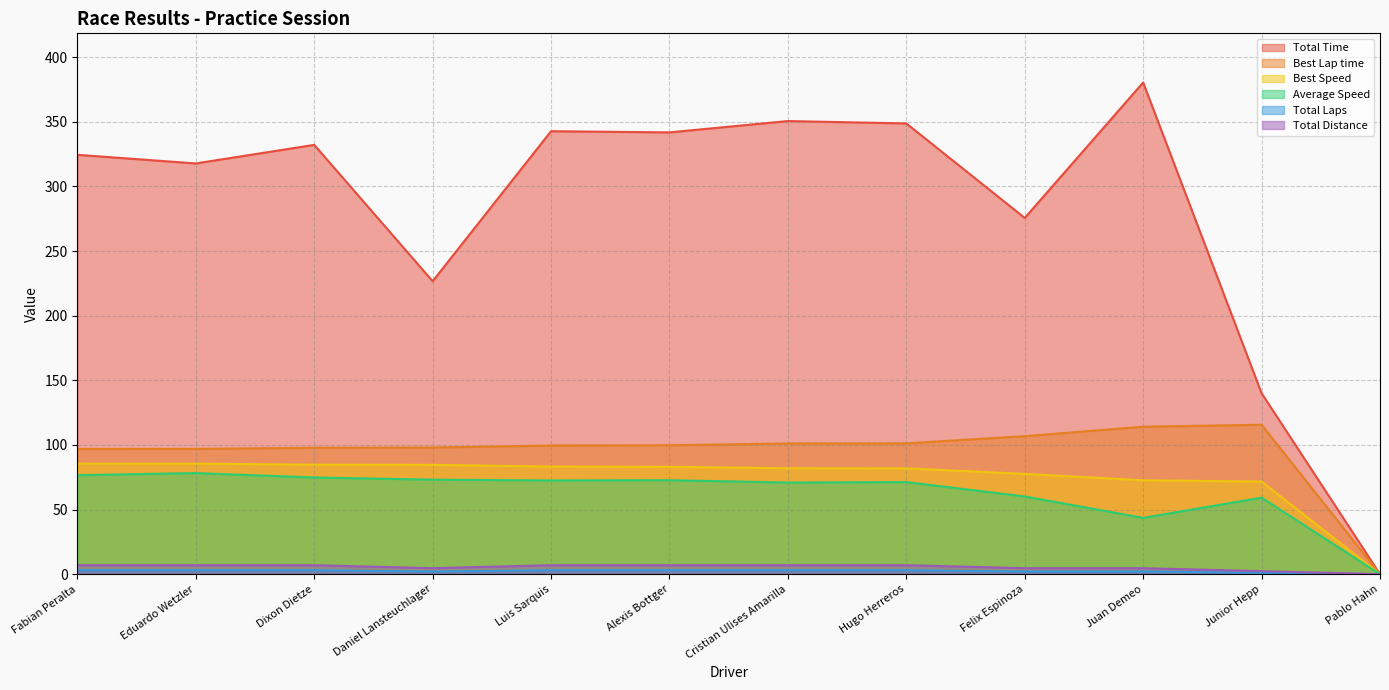

Reading left to right, what are all the values shown in this chart?

Total Time: 324.4	317.7	332.1	226.6	342.7	341.8	350.5	348.7	275.6	380.4	139.9	0.0
Best Lap time: 96.8	96.9	97.8	97.9	99.5	99.7	101.1	101.2	106.7	114.0	115.6	0.0
Best Speed: 85.5	85.5	84.7	84.5	83.2	83.0	81.9	81.8	77.6	72.6	71.6	0.0
Average Speed: 76.6	78.2	74.8	73.1	72.5	72.7	70.9	71.2	60.1	43.5	59.2	0.0
Total Laps: 3.0	3.0	3.0	2.0	3.0	3.0	3.0	3.0	2.0	2.0	1.0	0.0
Total Distance: 6.9	6.9	6.9	4.6	6.9	6.9	6.9	6.9	4.6	4.6	2.3	0.0